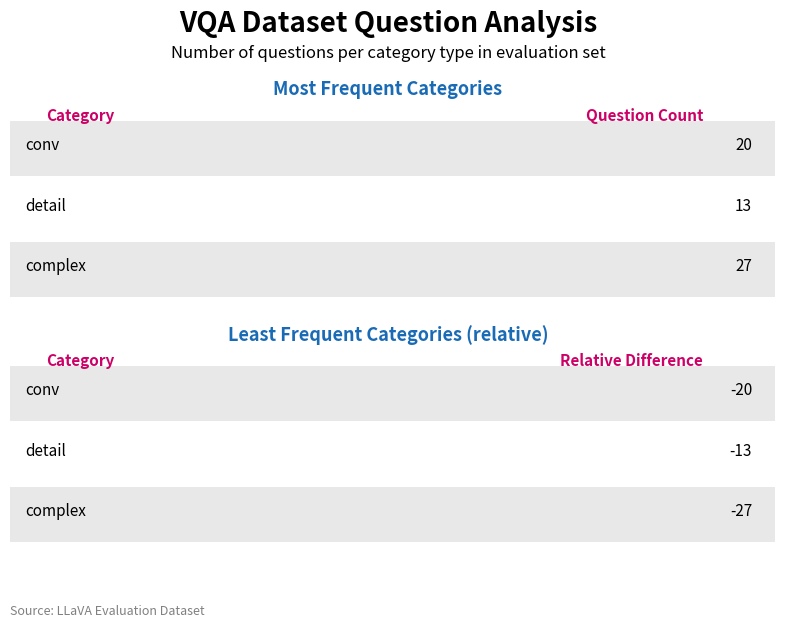

Which has a higher value, conv or complex?

conv